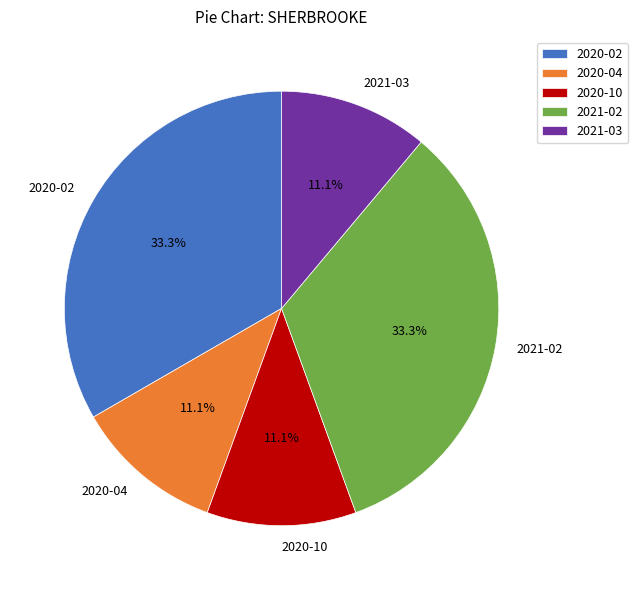

Is it true that 2020-04 is 11% of the pie?

True